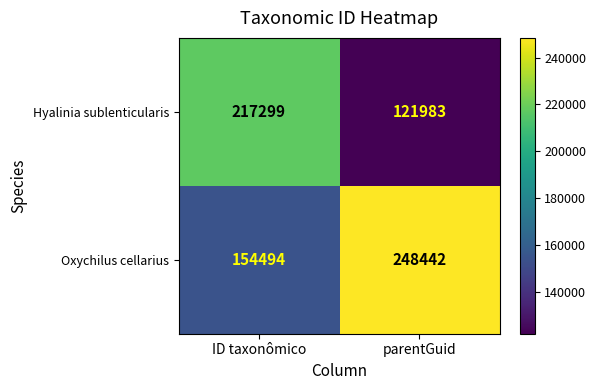

Which series changed the most between ID taxonômico and parentGuid?

Hyalinia sublenticularis